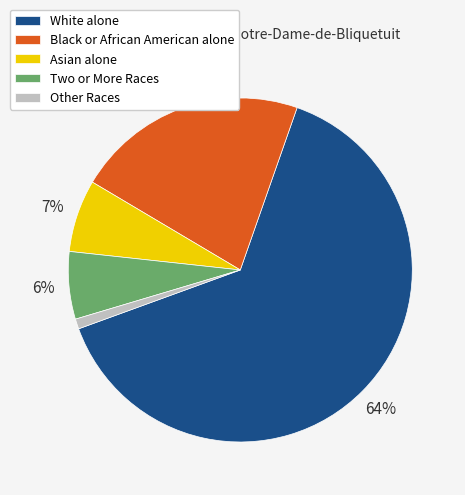

To the nearest percent, what is the average slice percentage?

20%